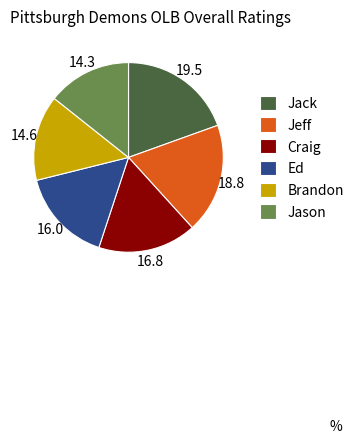

How many segments does this pie chart have?

6